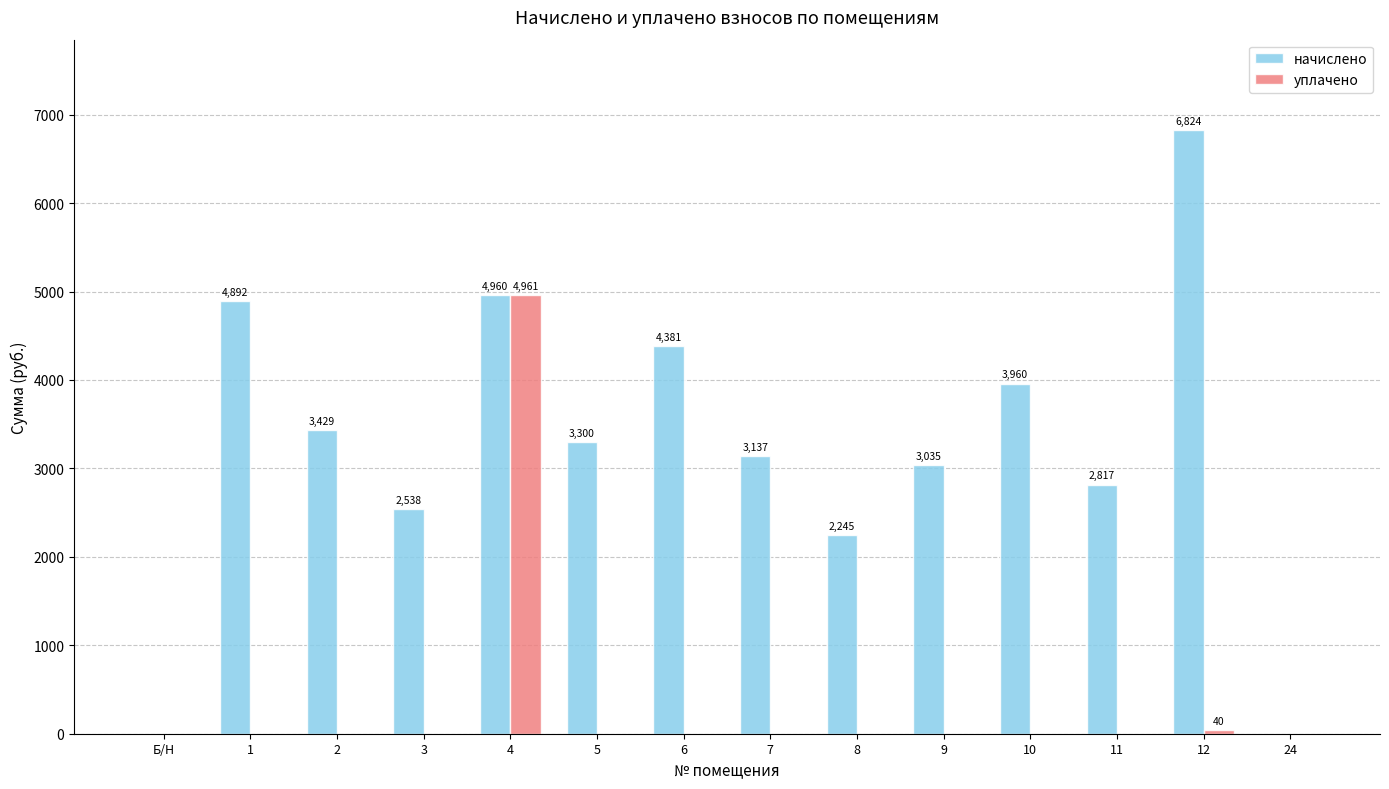

What is the maximum value for уплачено?

4961.0